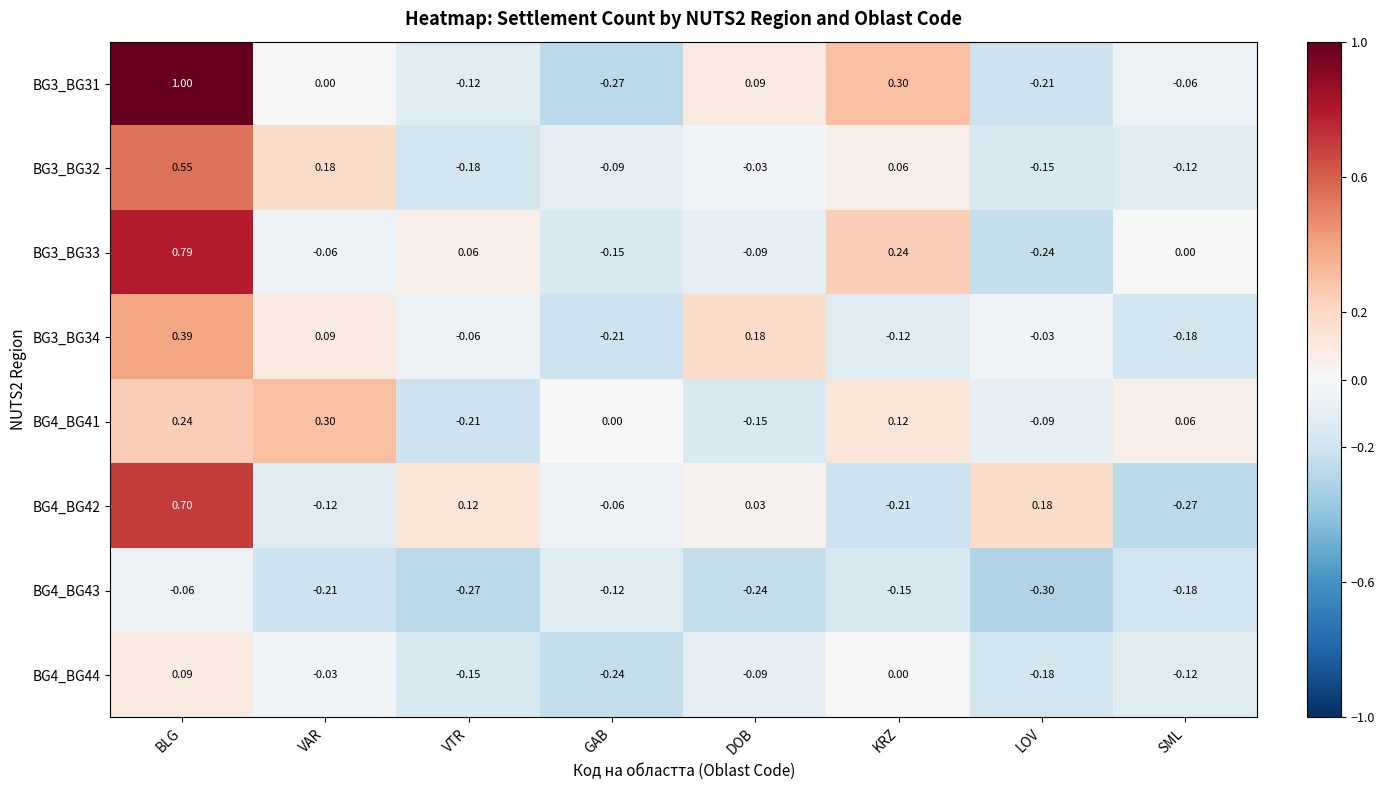

Which category has the lowest value in the BG3_BG33 series?

LOV